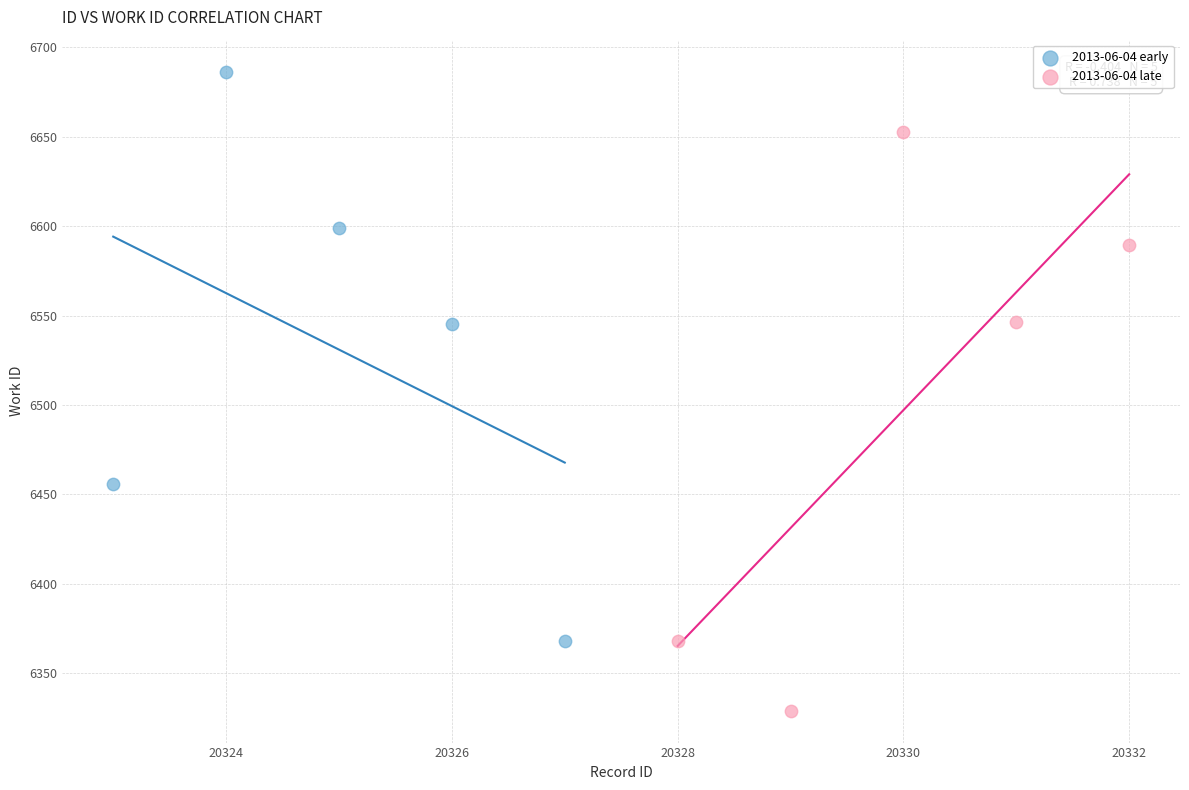

Which series reaches the minimum Y coordinate?

2013-06-04 late